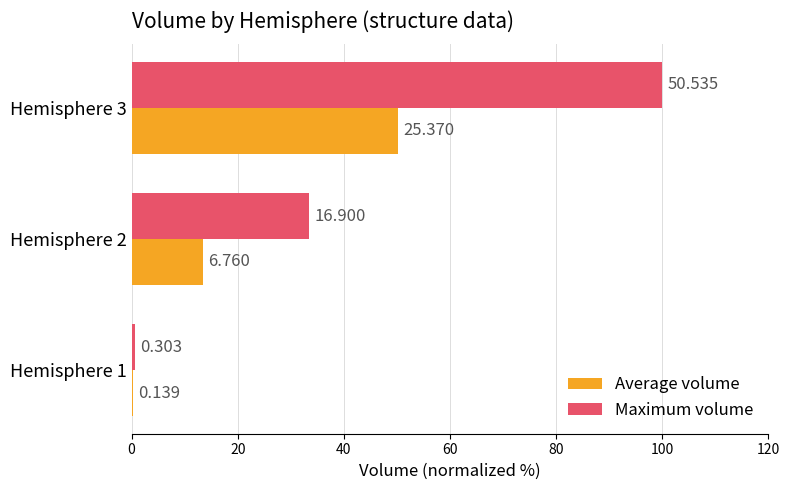

What are all the series names shown in the legend?

Average volume, Maximum volume